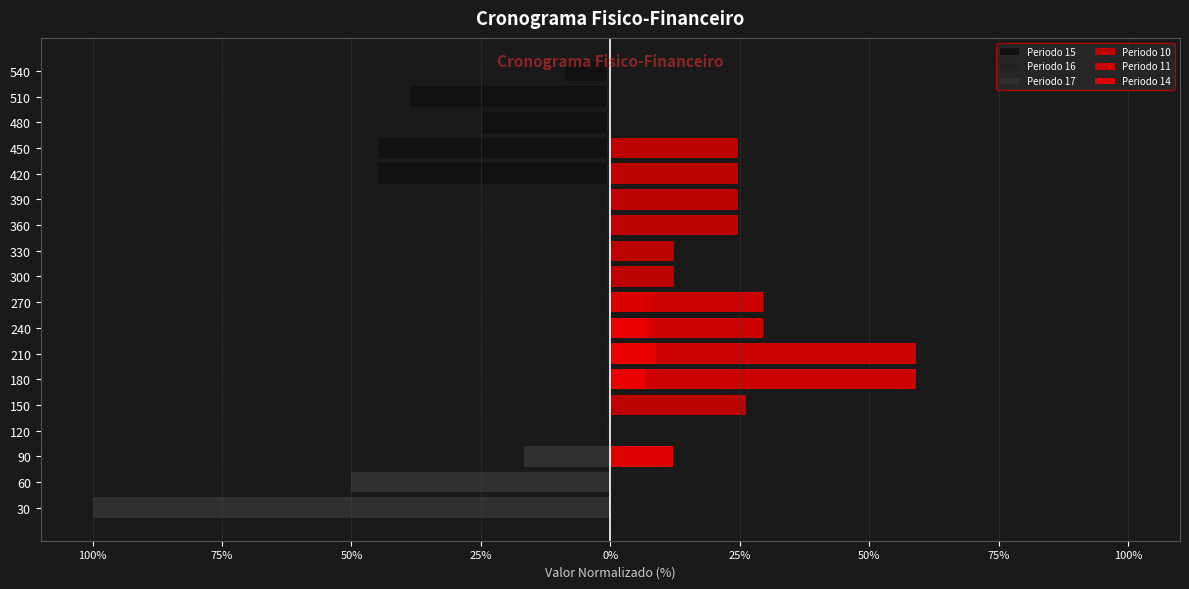

The Periodo 17 series shows 38.5 at 180. True or false?

False